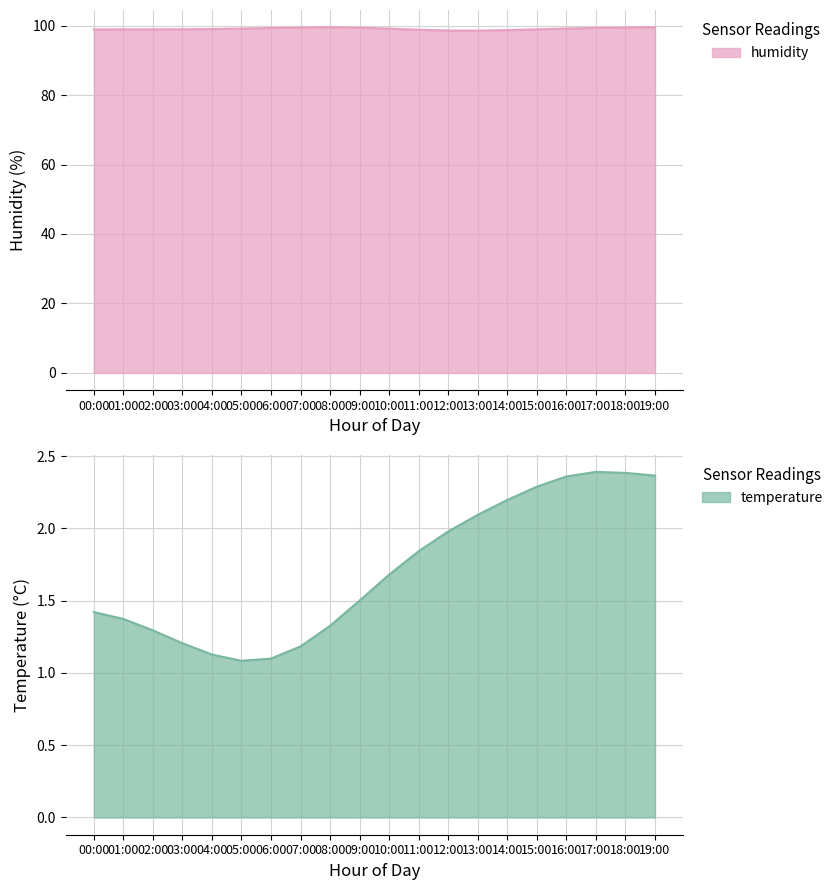

What is the value of the 19th point from the left?

2.4